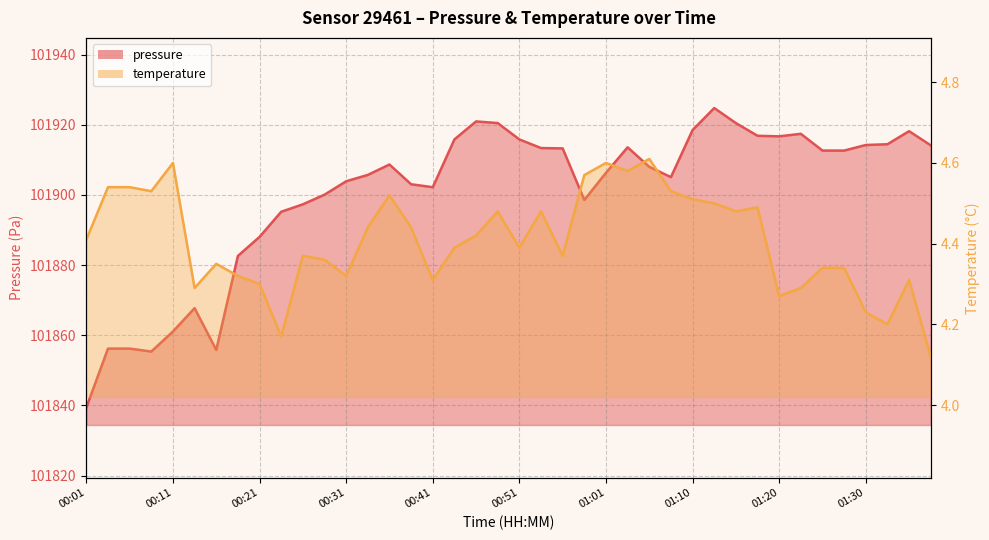

The value of pressure at 00:33 is 101905.7. True or false?

True